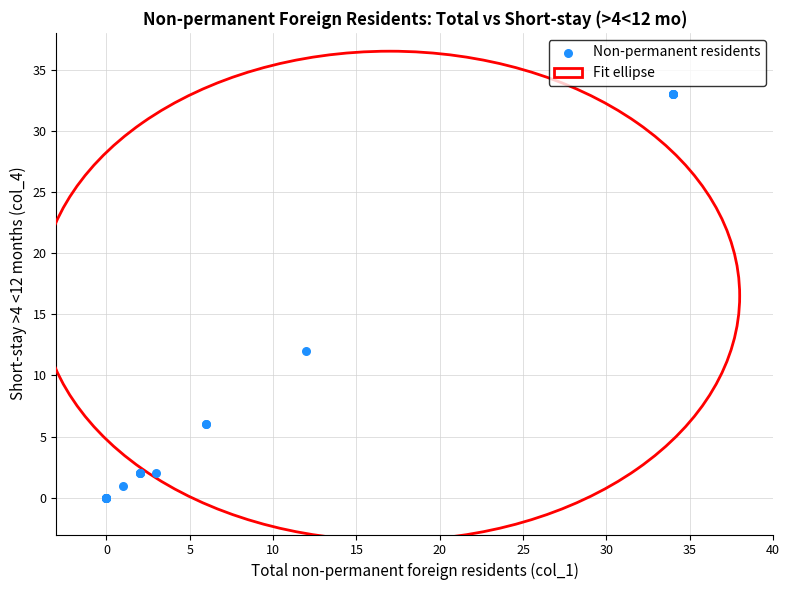

What Y value in the scatter plot is closest to 16?

12